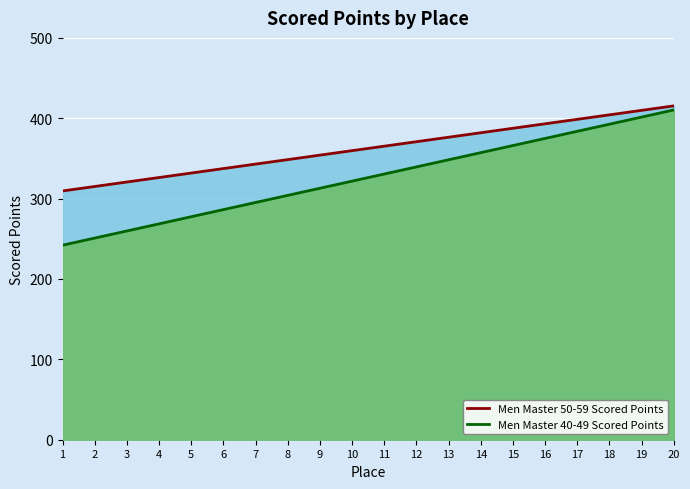

What is the average value of the Men Master 40-49 Scored Points series?

326.2